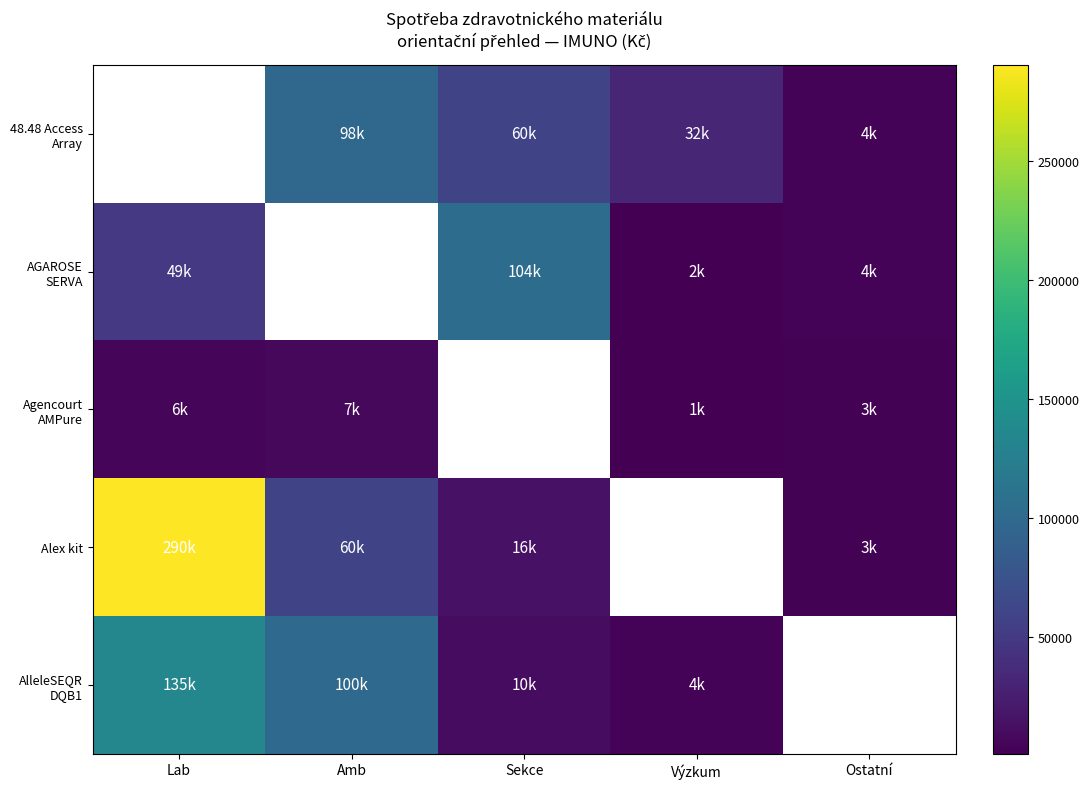

What is the difference between the maximum and minimum values in the Agencourt AMPure series?

5926.6